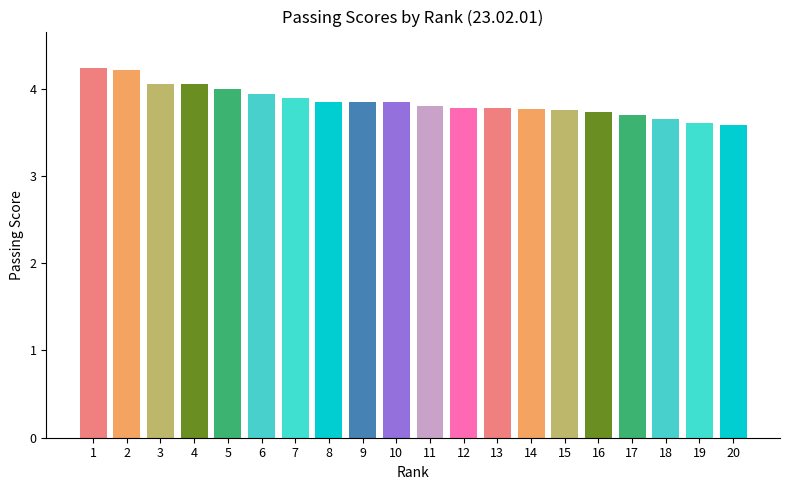

Is it true that the value at 2 is 2.3?

False